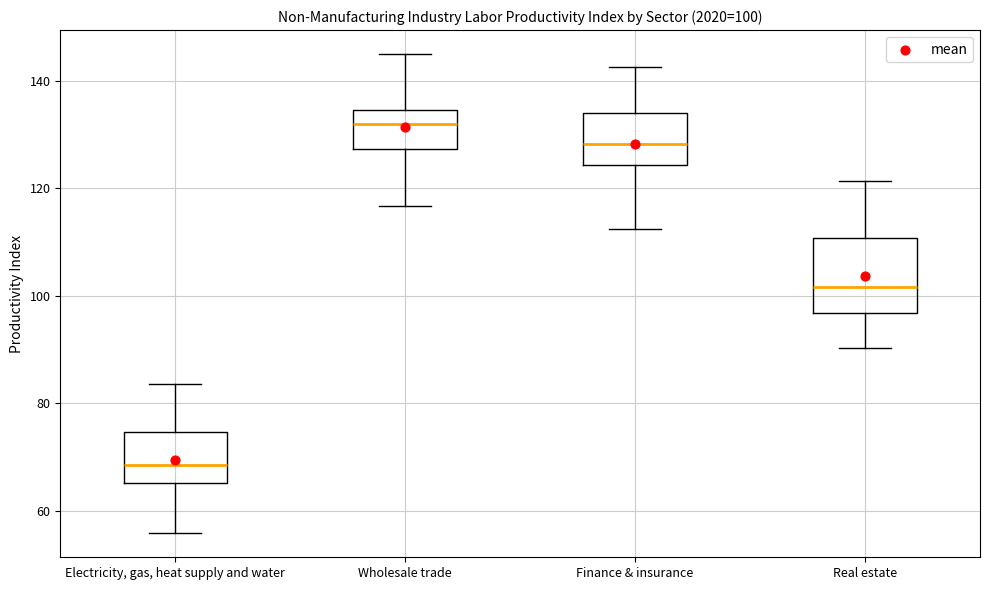

Which box's median line is the lowest?

Electricity, gas, heat supply and water